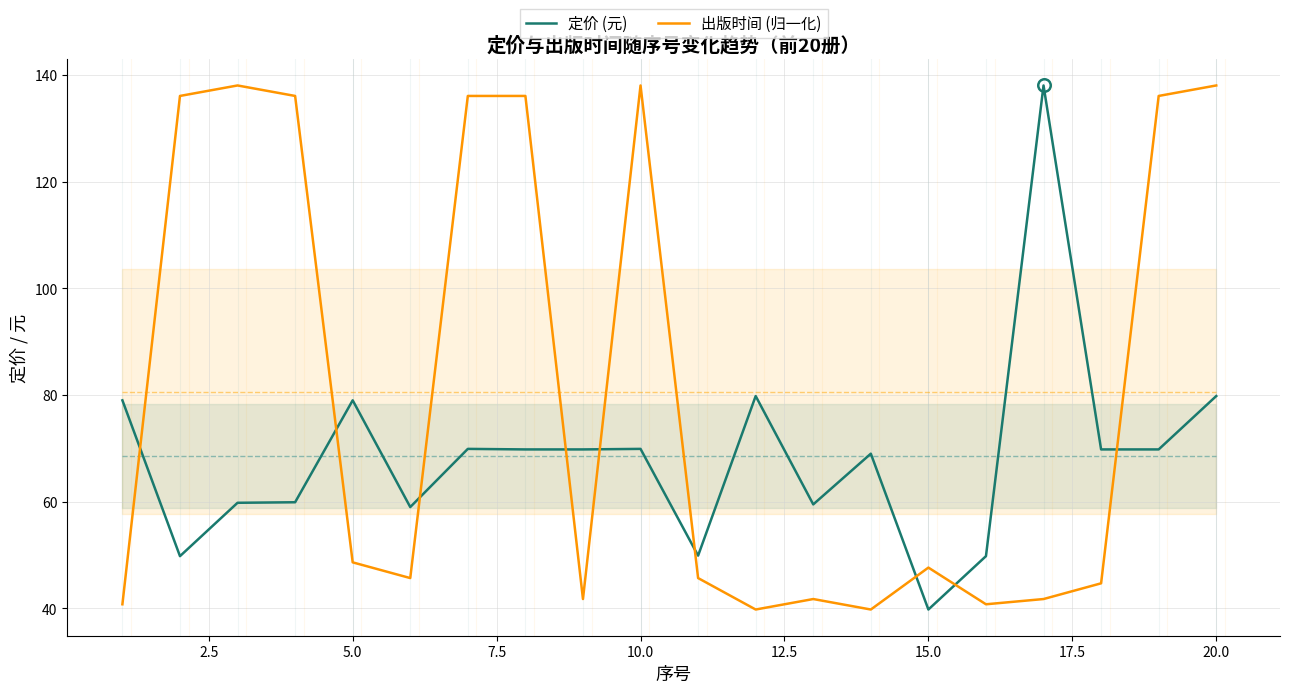

How many intersections are there between 定价 (元) and 出版时间 (归一化)?

9